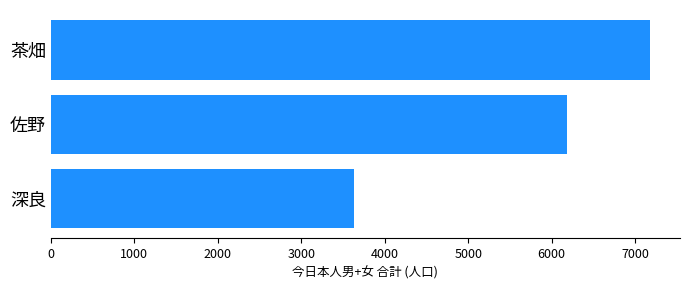

What is the change in value from 深良 to 茶畑?

+3552